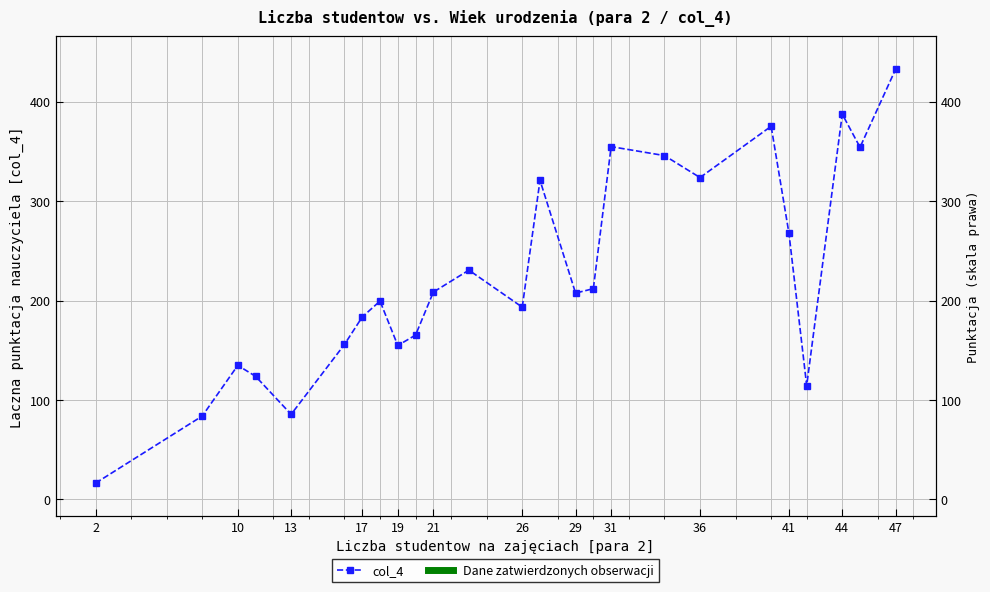

How many interior local valleys (lower than both neighbors) does the data have?

7